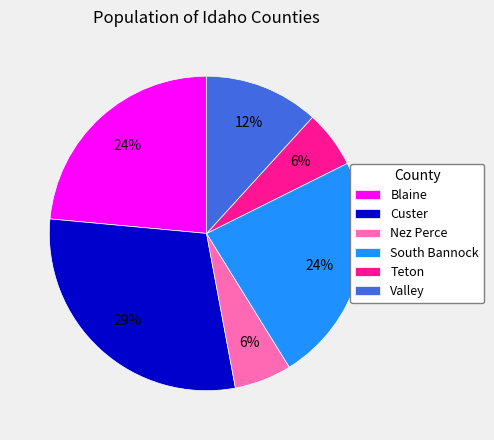

To the nearest percent, what is the difference between the Nez Perce and South Bannock slice percentages?

18%